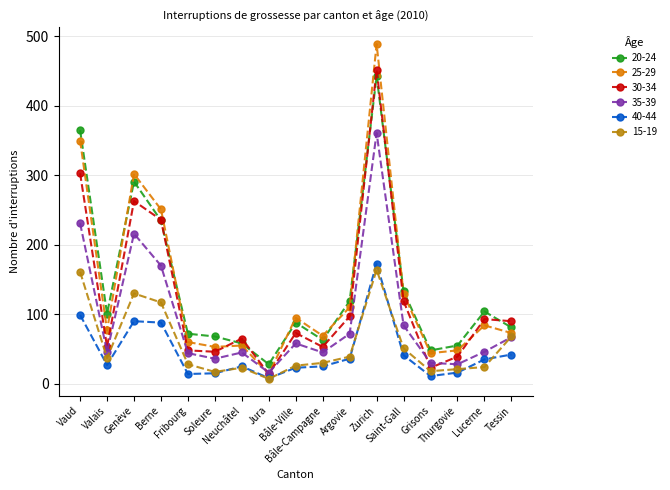

What is the difference between the maximum and minimum values in the 20-24 series?

415